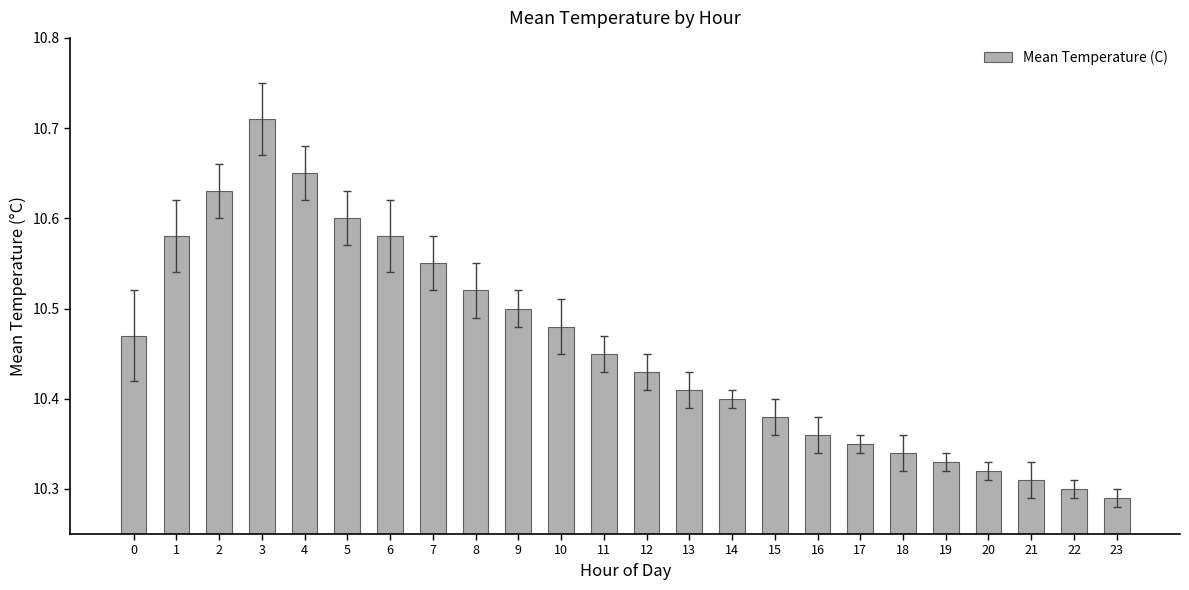

Which category has the highest value across all series?

3